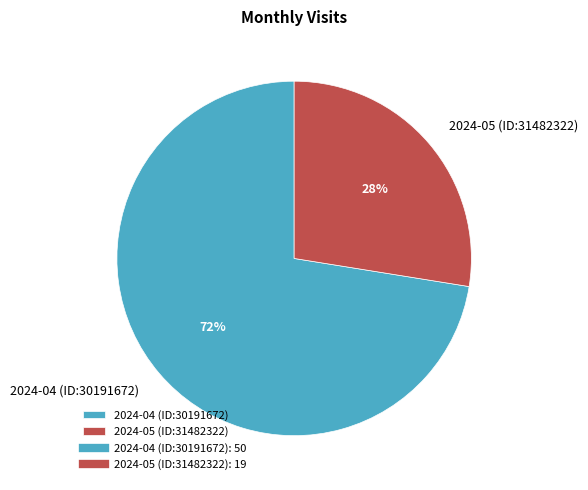

To the nearest percent, what percentage of the pie is 2024-04 (ID:30191672)?

72%